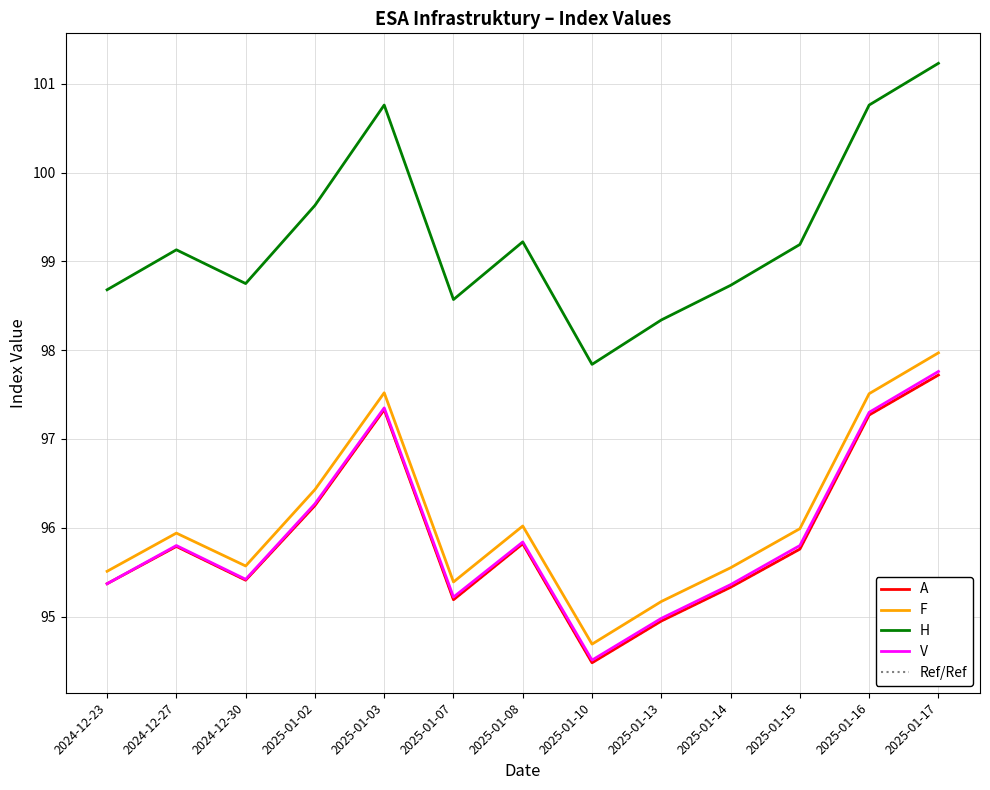

Rank the categories by V value from highest to lowest.

2025-01-17, 2025-01-03, 2025-01-16, 2025-01-02, 2025-01-08, 2024-12-27, 2025-01-15, 2024-12-30, 2024-12-23, 2025-01-14, 2025-01-07, 2025-01-13, 2025-01-10